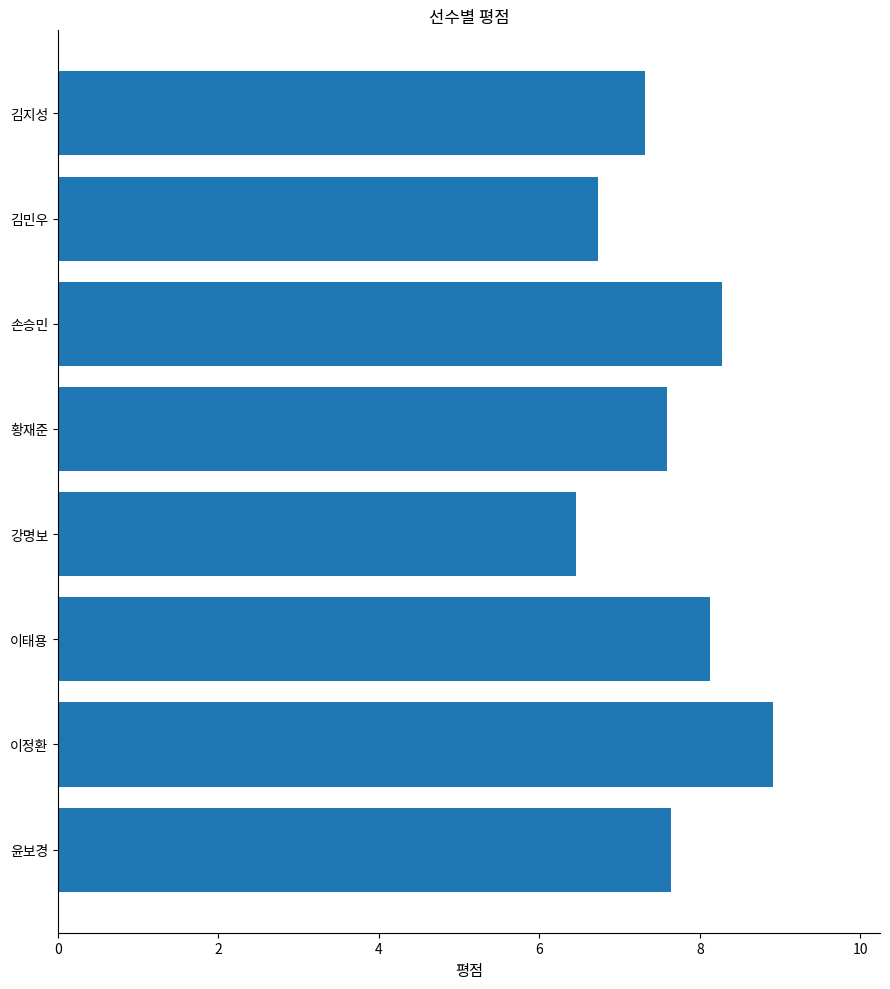

What is the minimum value shown in the chart?

6.5